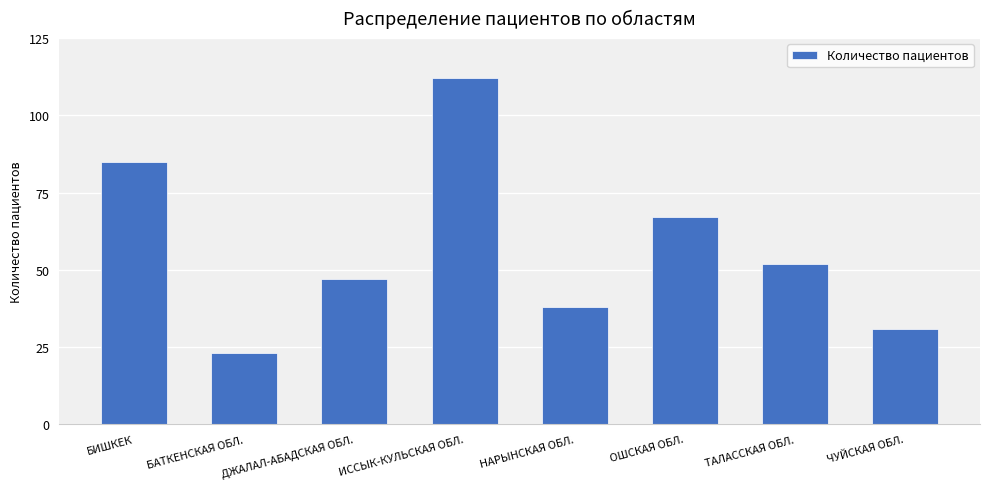

What is the sum of the values at НАРЫНСКАЯ ОБЛ. and ТАЛАССКАЯ ОБЛ.?

90